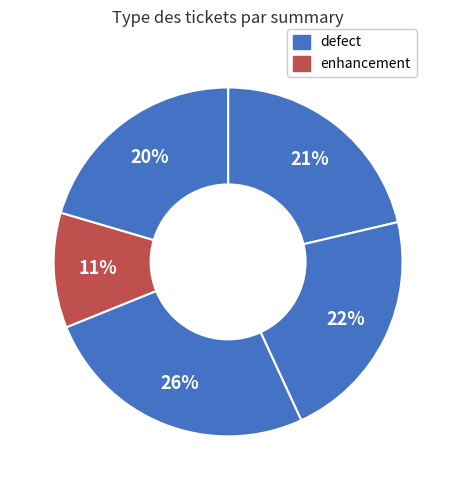

Count the number of slices in the pie.

5